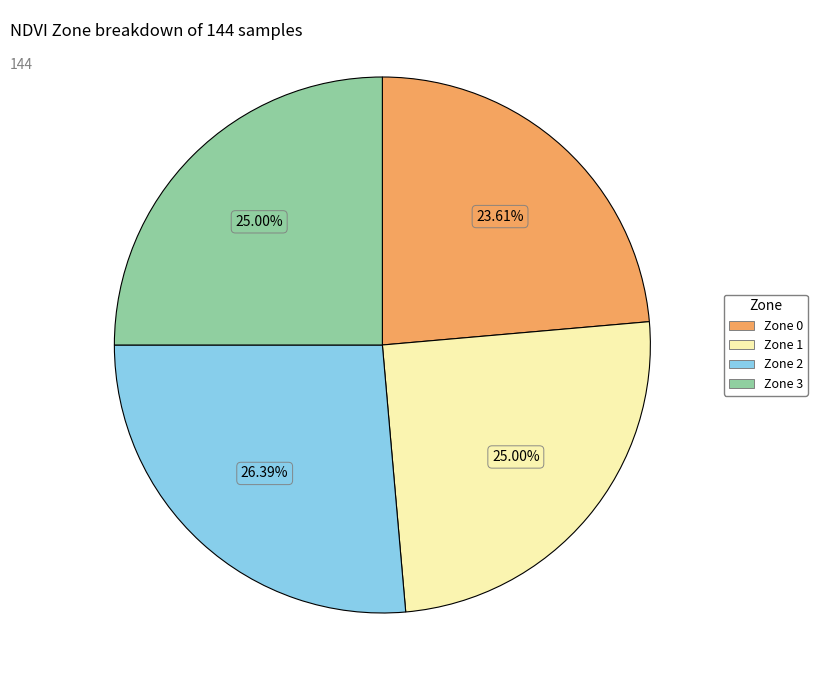

Does Zone 0 represent more than half of the total?

No